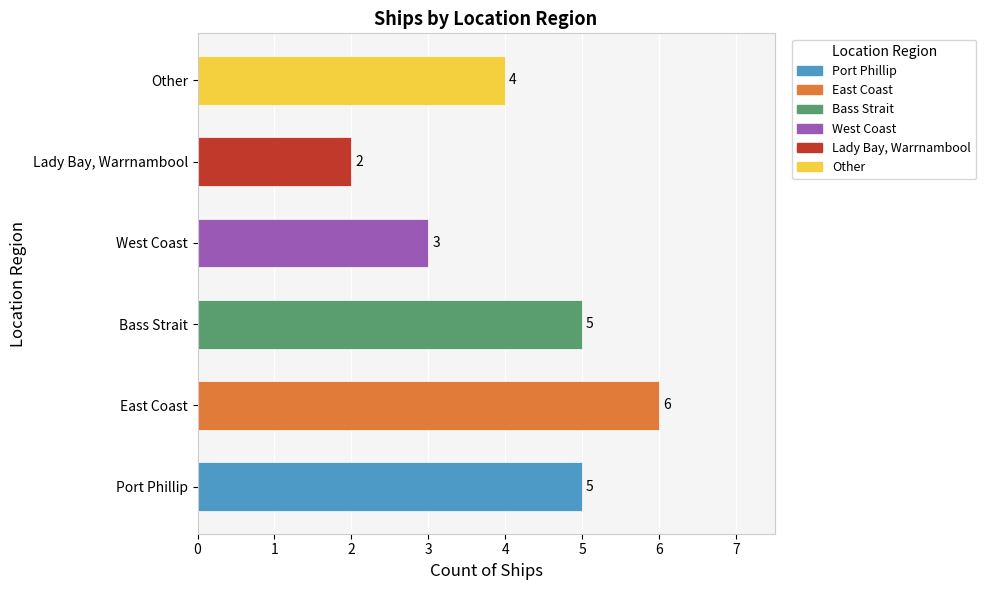

What is the greatest value displayed?

6